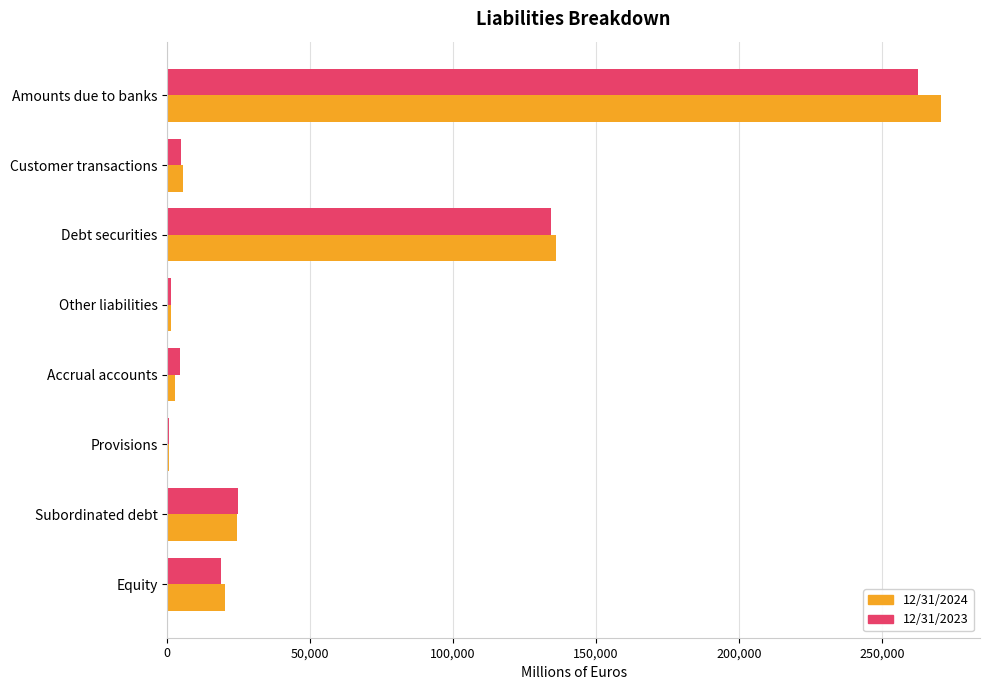

True or false: 12/31/2023 has a value of 262497 at Amounts due to banks.

True